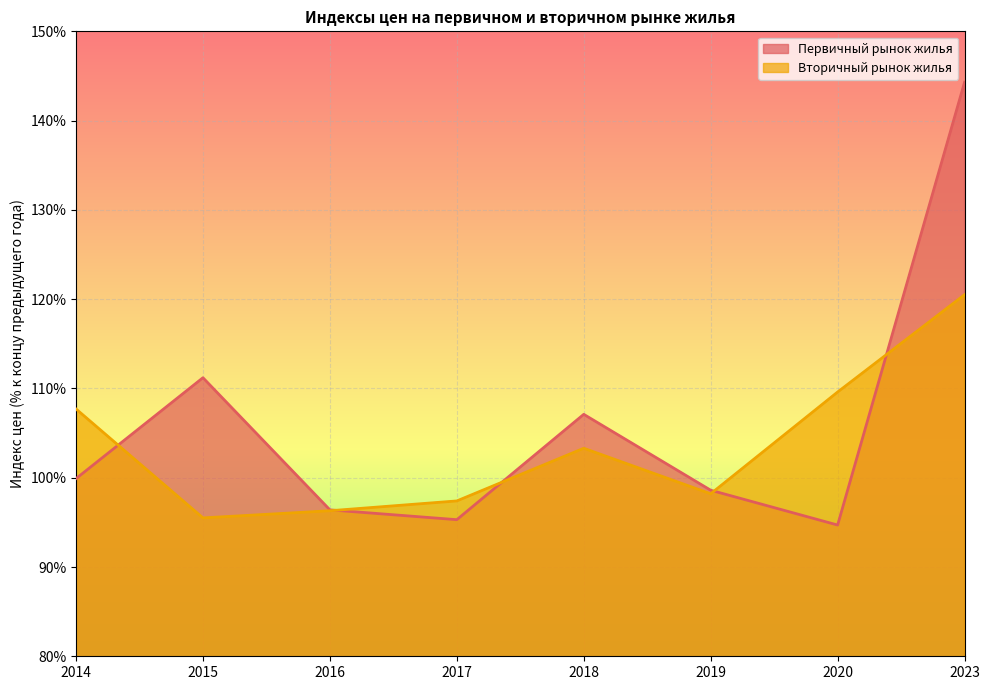

Reading left to right, transcribe all the data shown in this chart.

Первичный рынок жилья: 2014=99.9	2015=111.2	2016=96.4	2017=95.3	2018=107.1	2019=98.6	2020=94.7	2023=144.3
Вторичный рынок жилья: 2014=107.7	2015=95.5	2016=96.3	2017=97.4	2018=103.3	2019=98.2	2020=109.6	2023=120.5